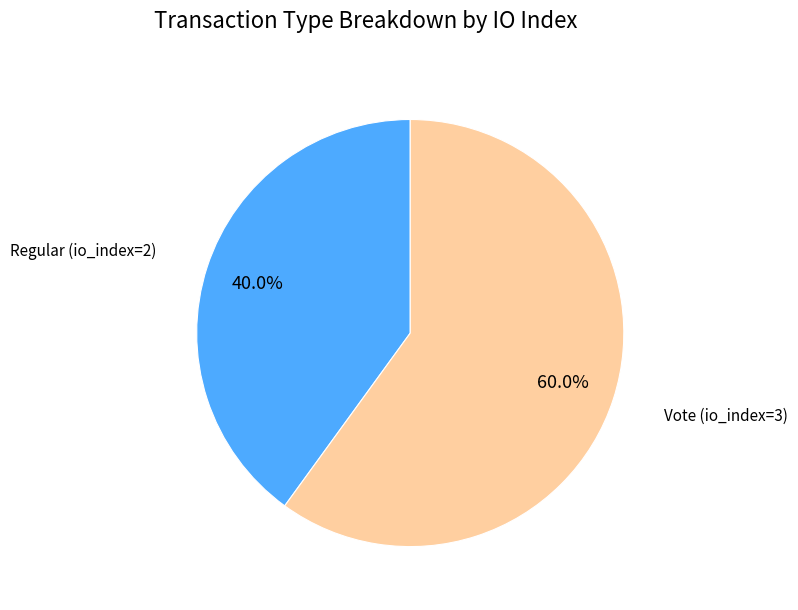

Does any single category account for the majority?

Yes